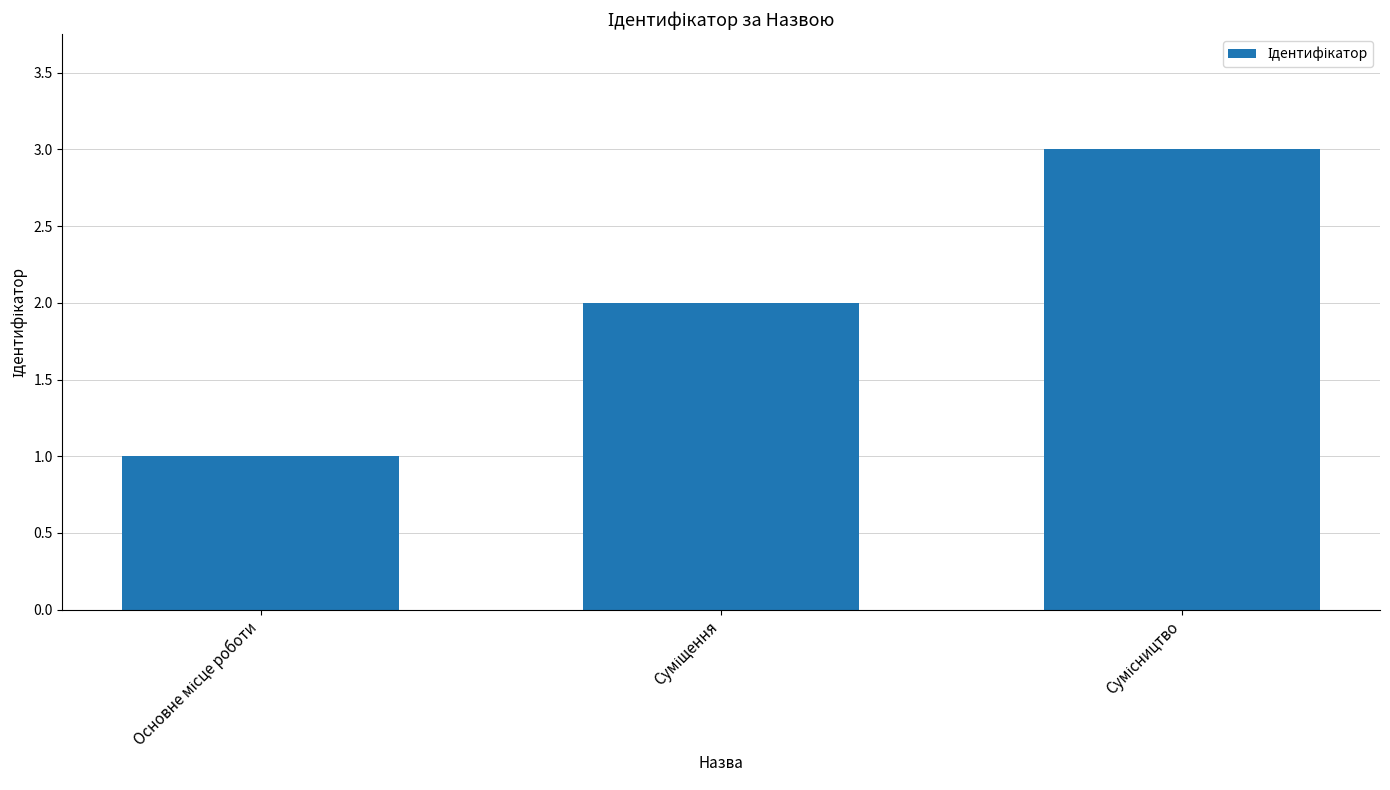

What is the sum of all values?

6